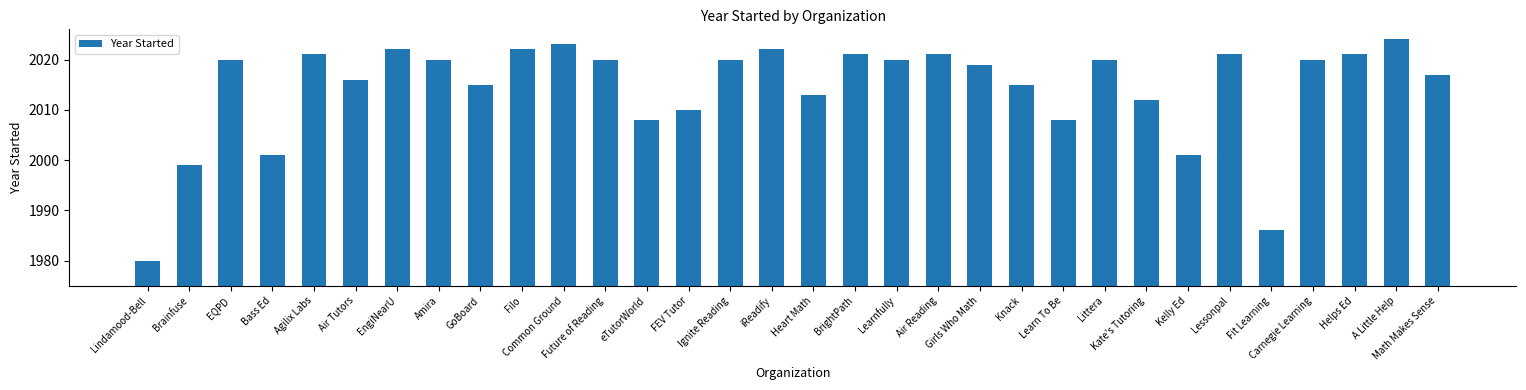

What is the value of the 14th bar from the left?

2010